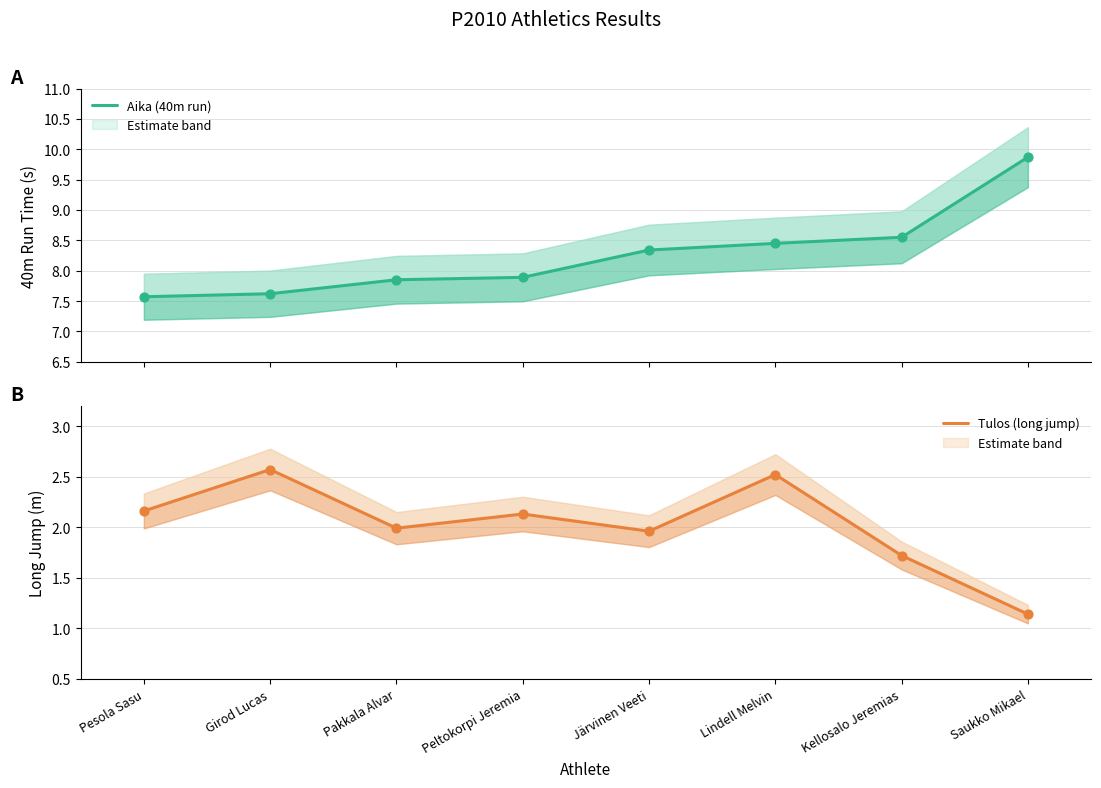

Which series reaches the minimum Y coordinate?

Tulos (long jump)